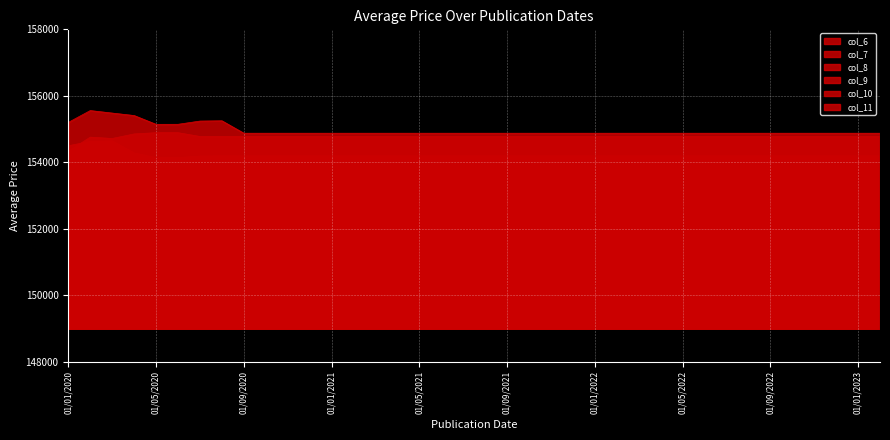

True or false: col_8 and col_10 intersect in this chart.

False